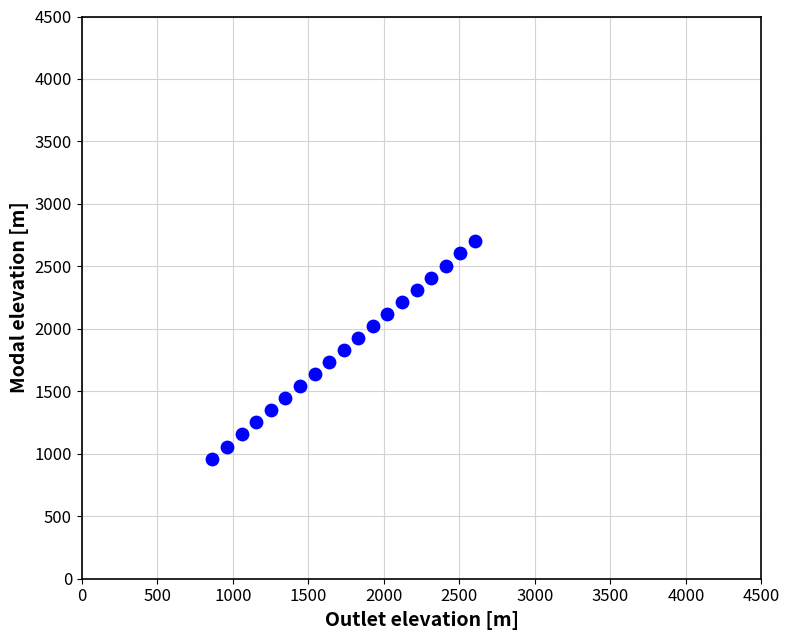

What is the range of Y values (max minus min)?

1738